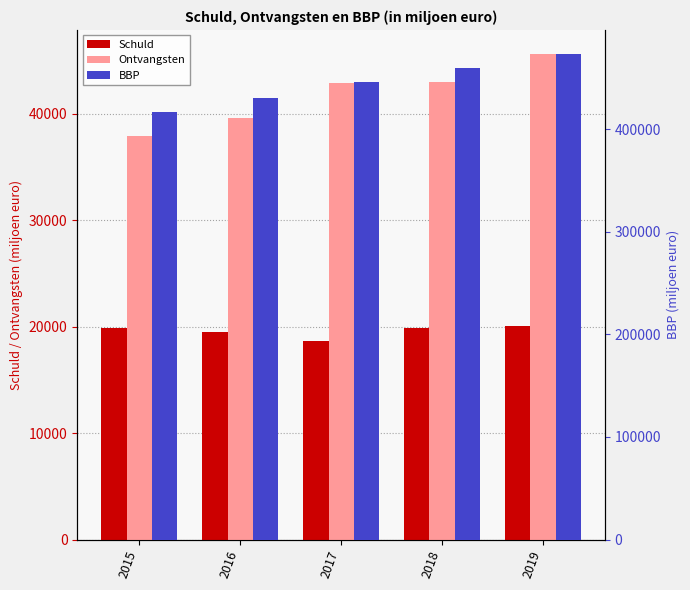

How many data points does each series have?

5